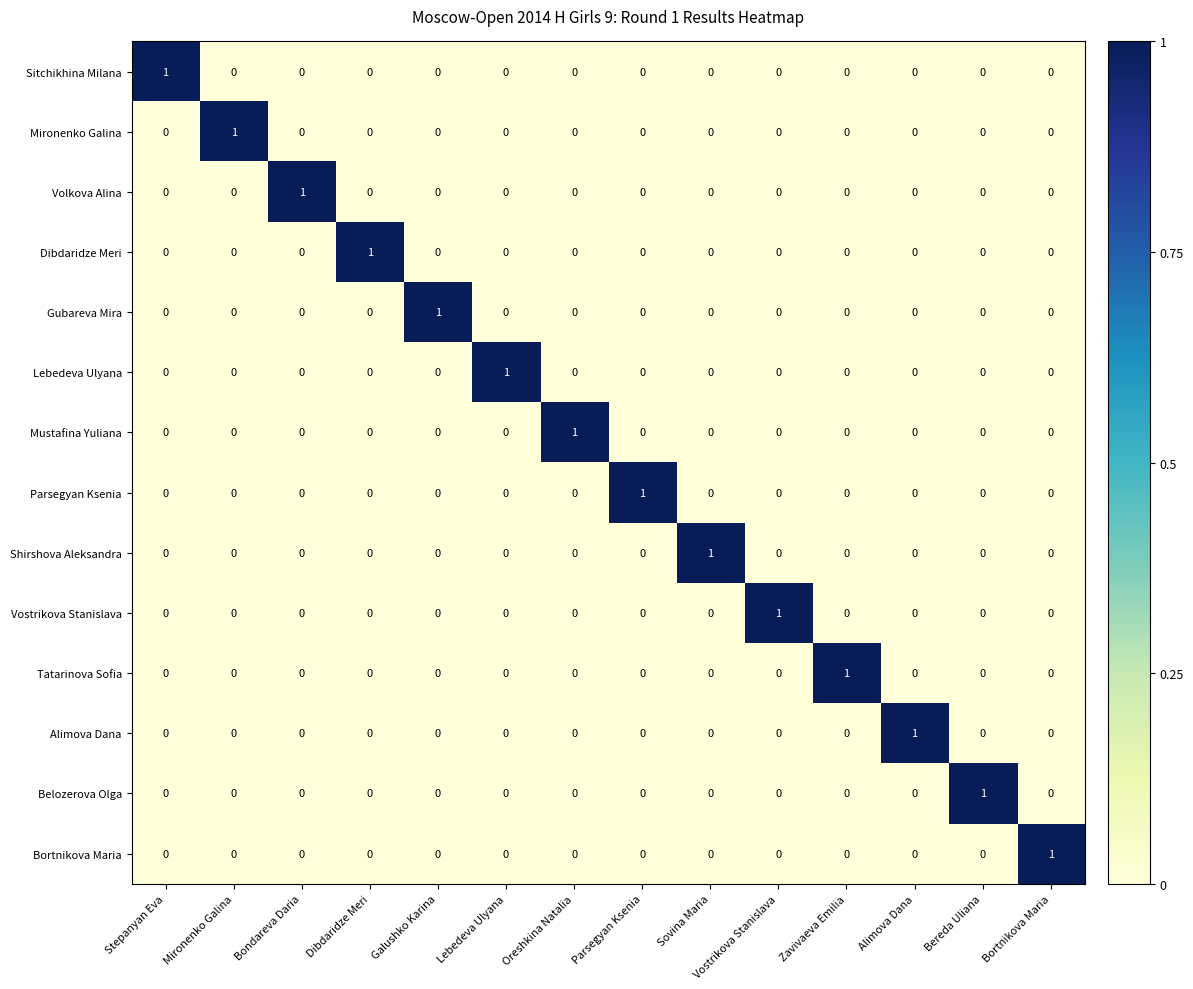

At how many categories does at least one series exceed 0?

14